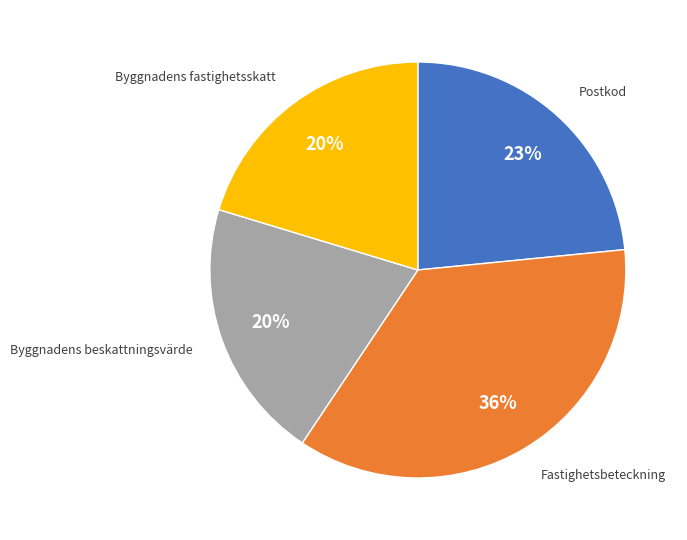

What is the largest slice in the pie chart?

Fastighetsbeteckning